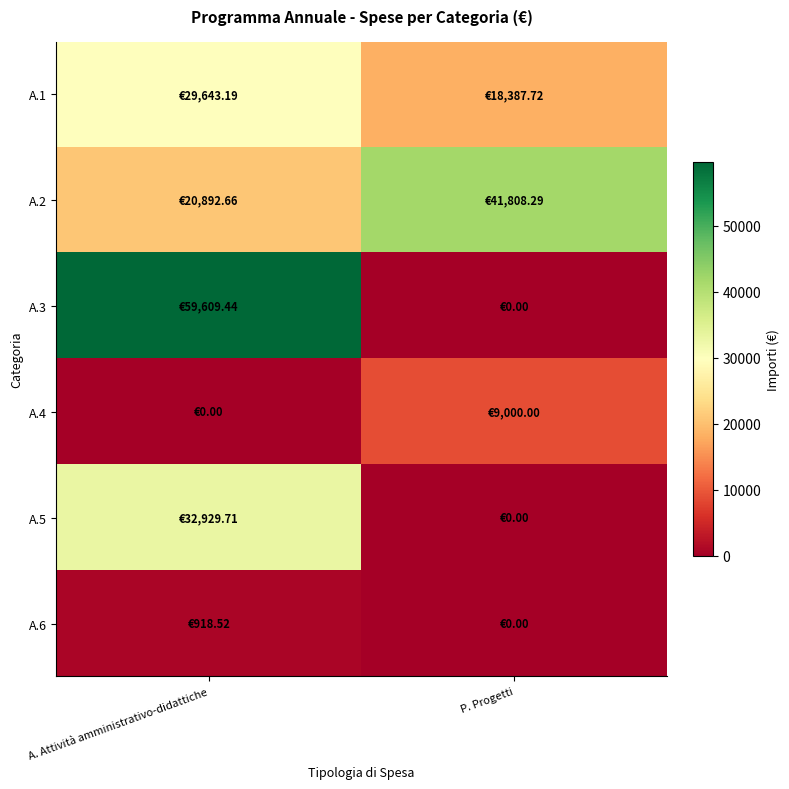

At how many categories does at least one series exceed 20437?

2